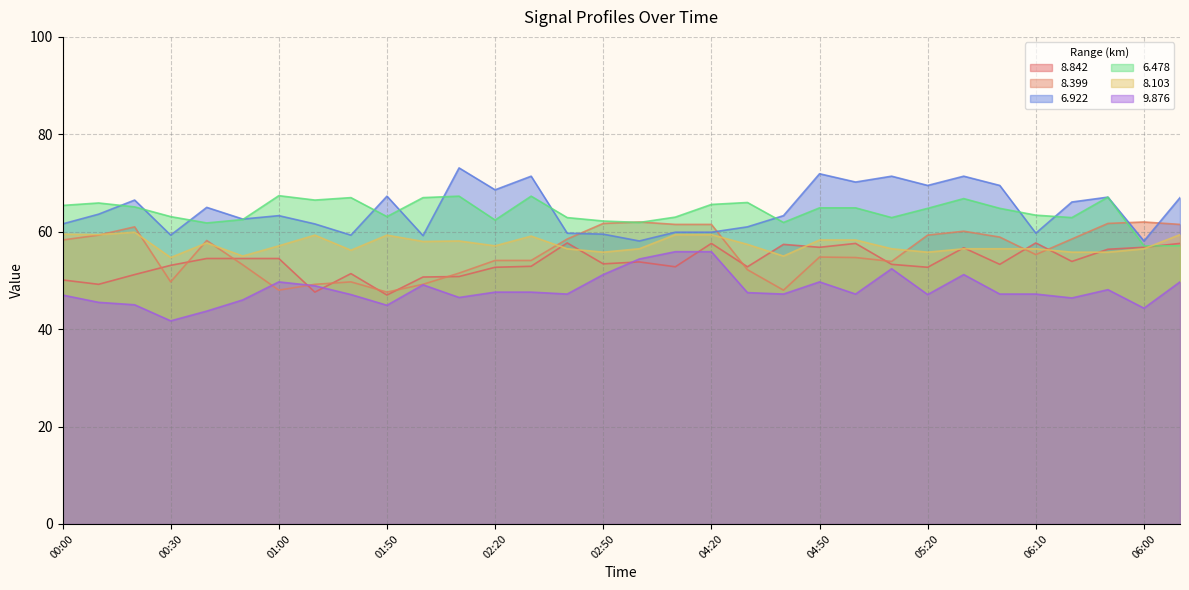

Rank the series by their maximum value, from lowest to highest.

9.876, 8.842, 8.103, 8.399, 6.478, 6.922